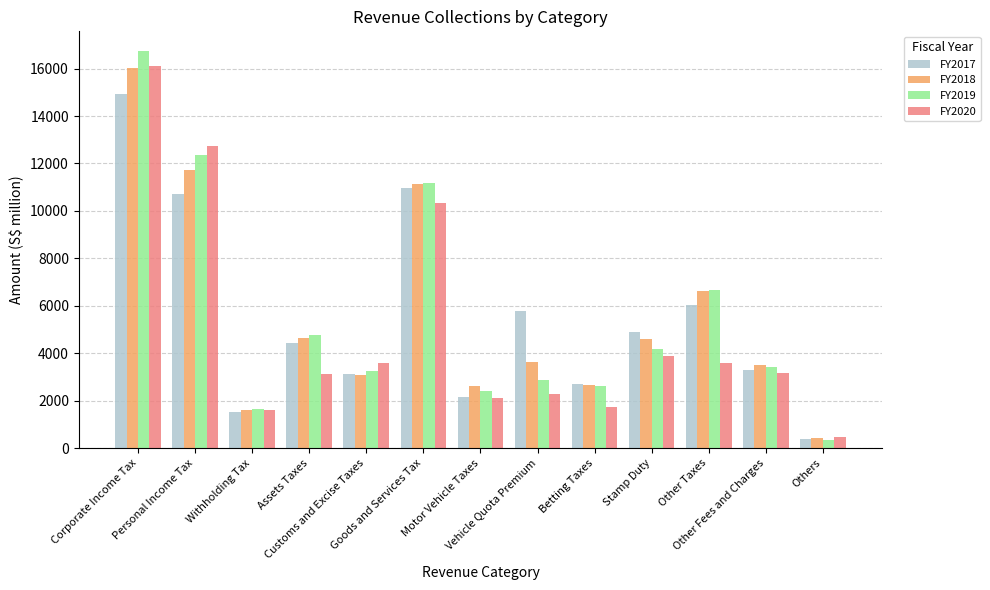

Count the number of data series in this chart.

4